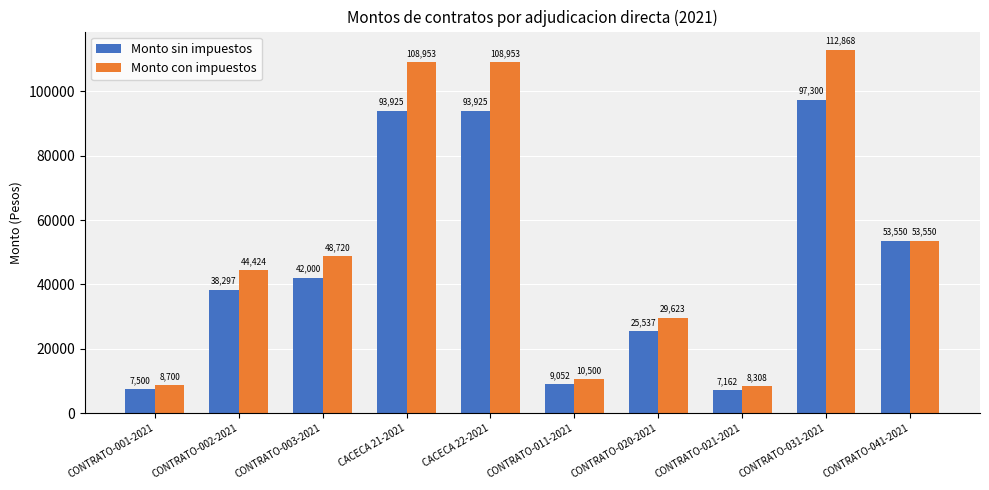

How many data points in Monto sin impuestos are less than 42000?

5